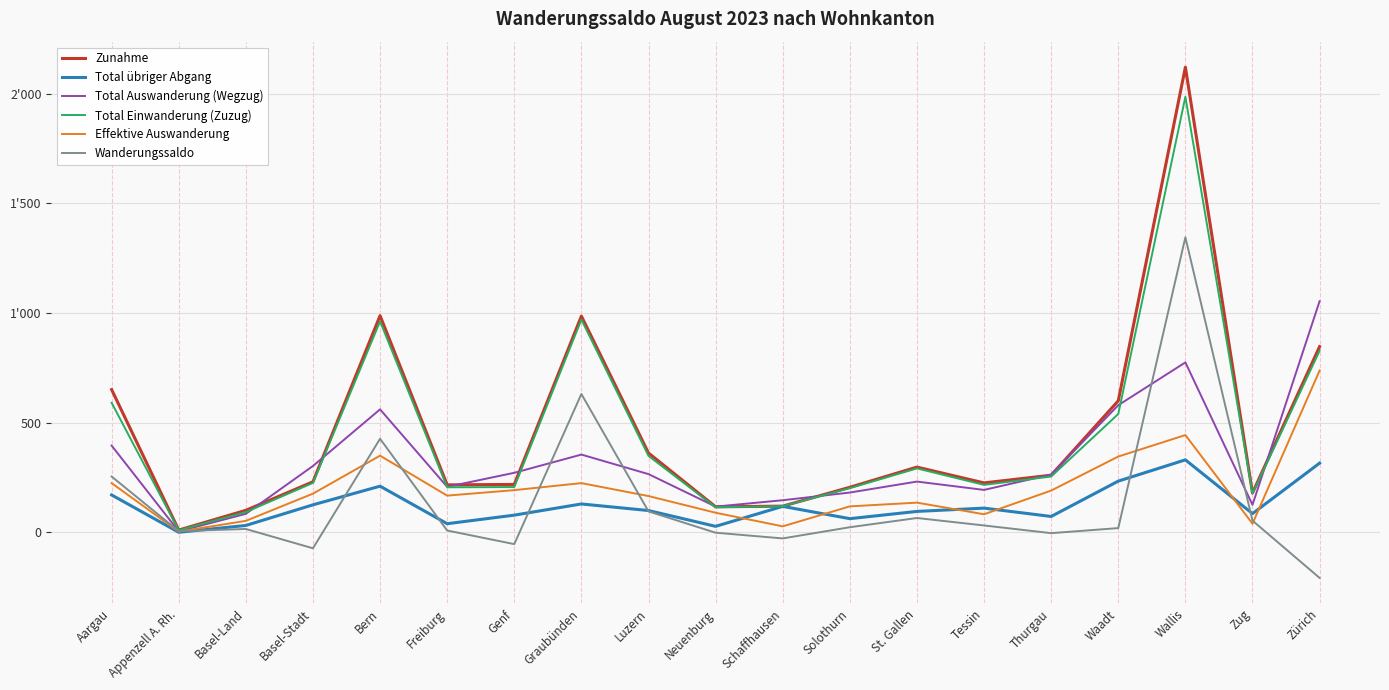

Which category has the lowest value across all series?

Zürich